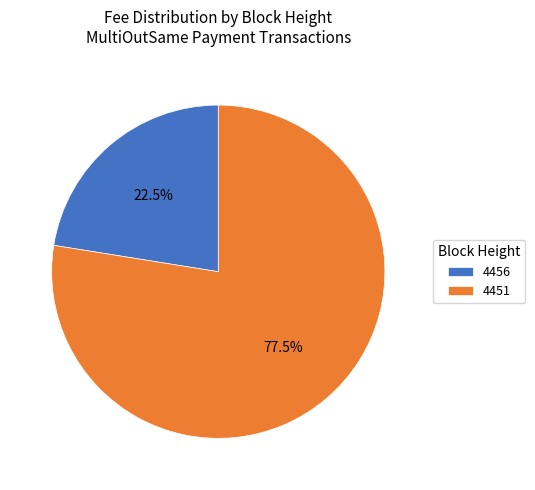

Count the number of slices in the pie.

2